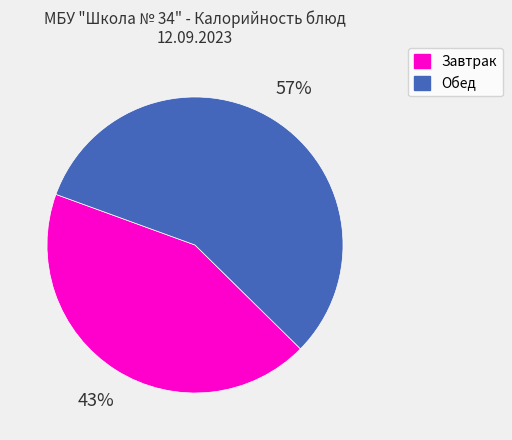

How many segments does this pie chart have?

2